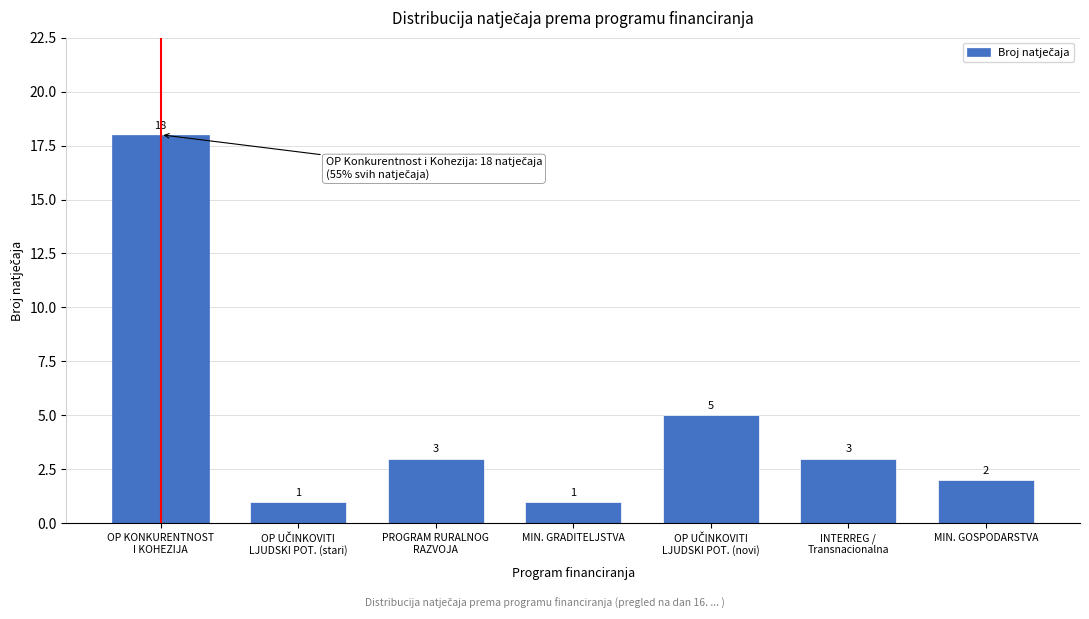

What is the value of the 3rd bar from the left?

3